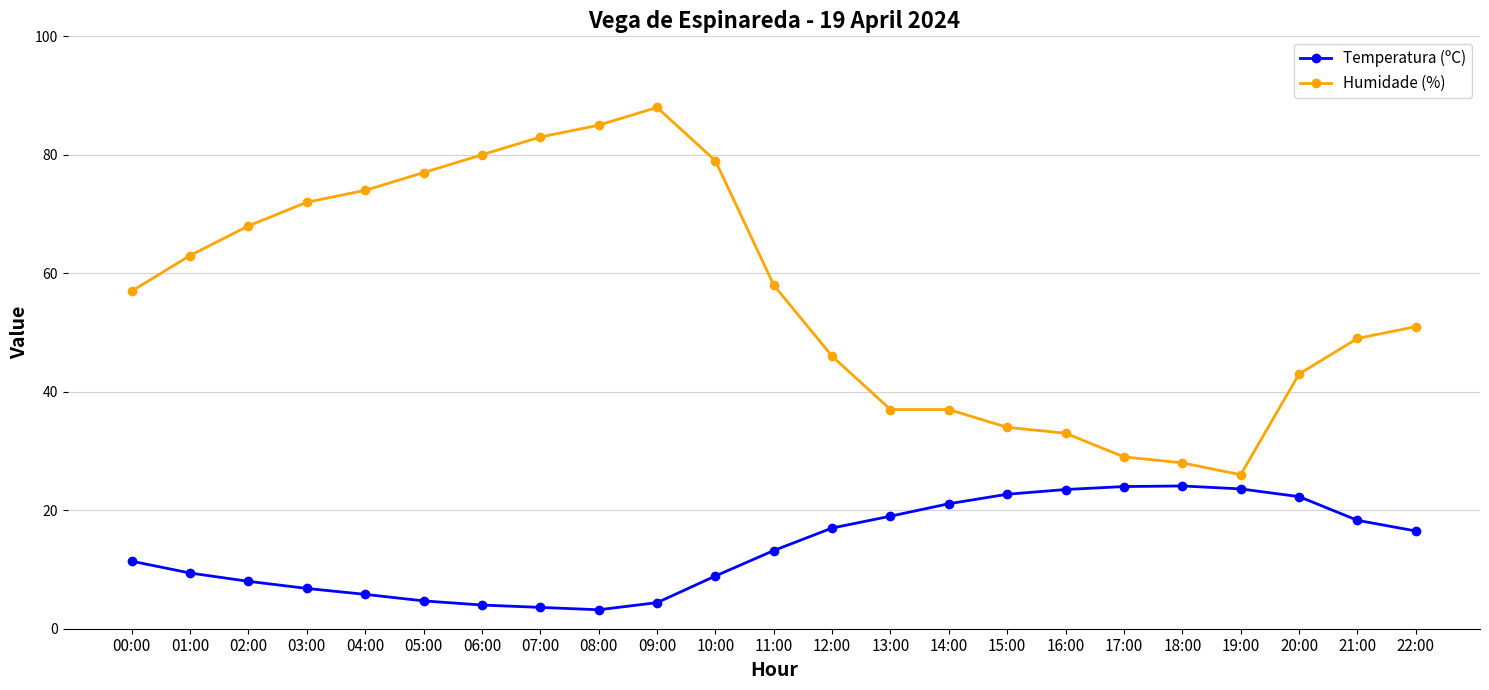

Is the value of Humidade (%) at 09:00 greater than the value of Temperatura (ºC) at 12:00?

Yes